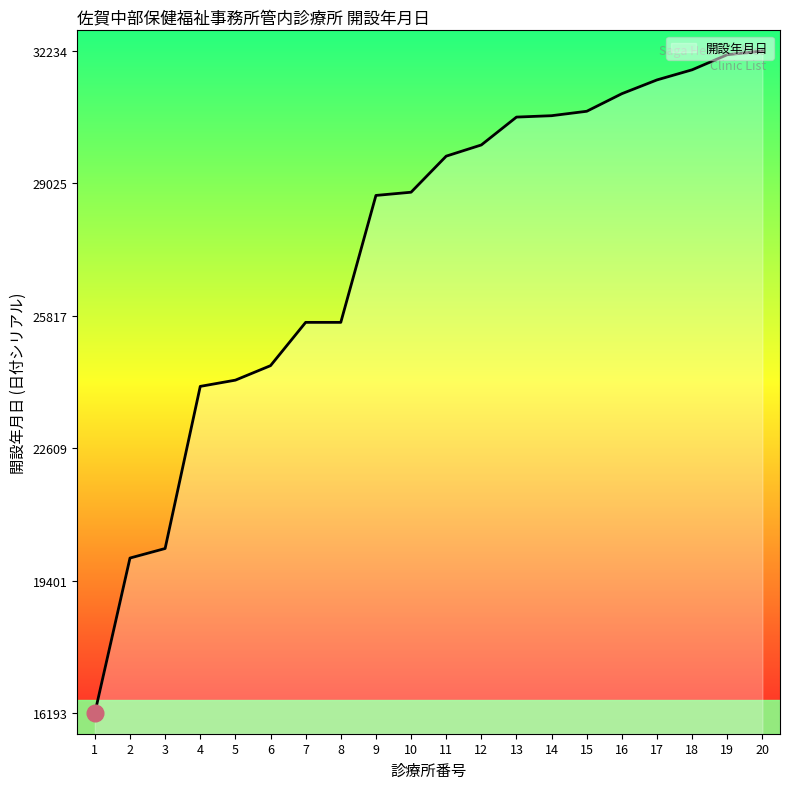

Is it true that the value at 18 is 10631?

False